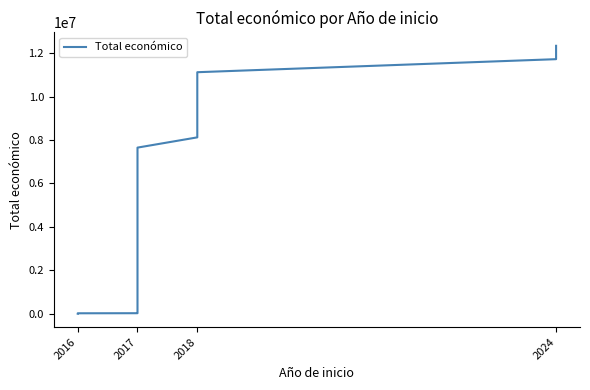

What is the smallest value displayed?

6000